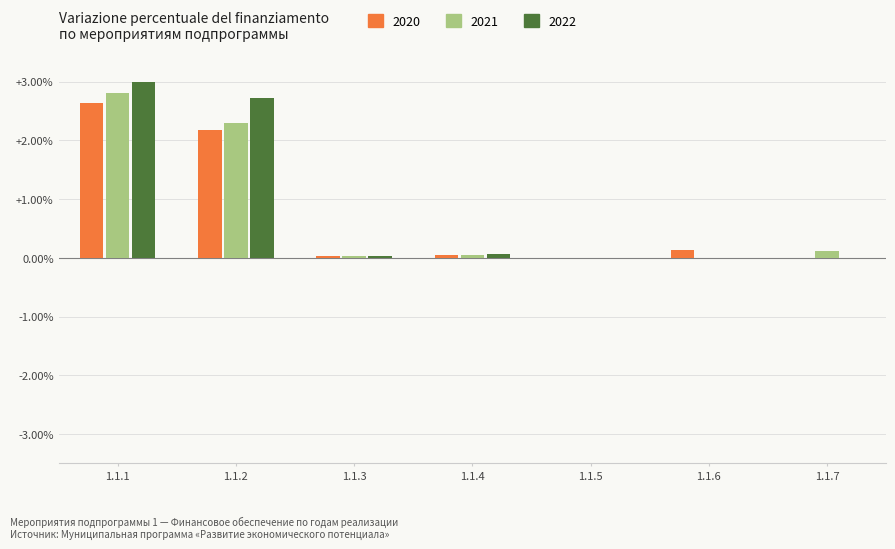

The 2020 series shows 1.7 at 1.1.1. True or false?

False